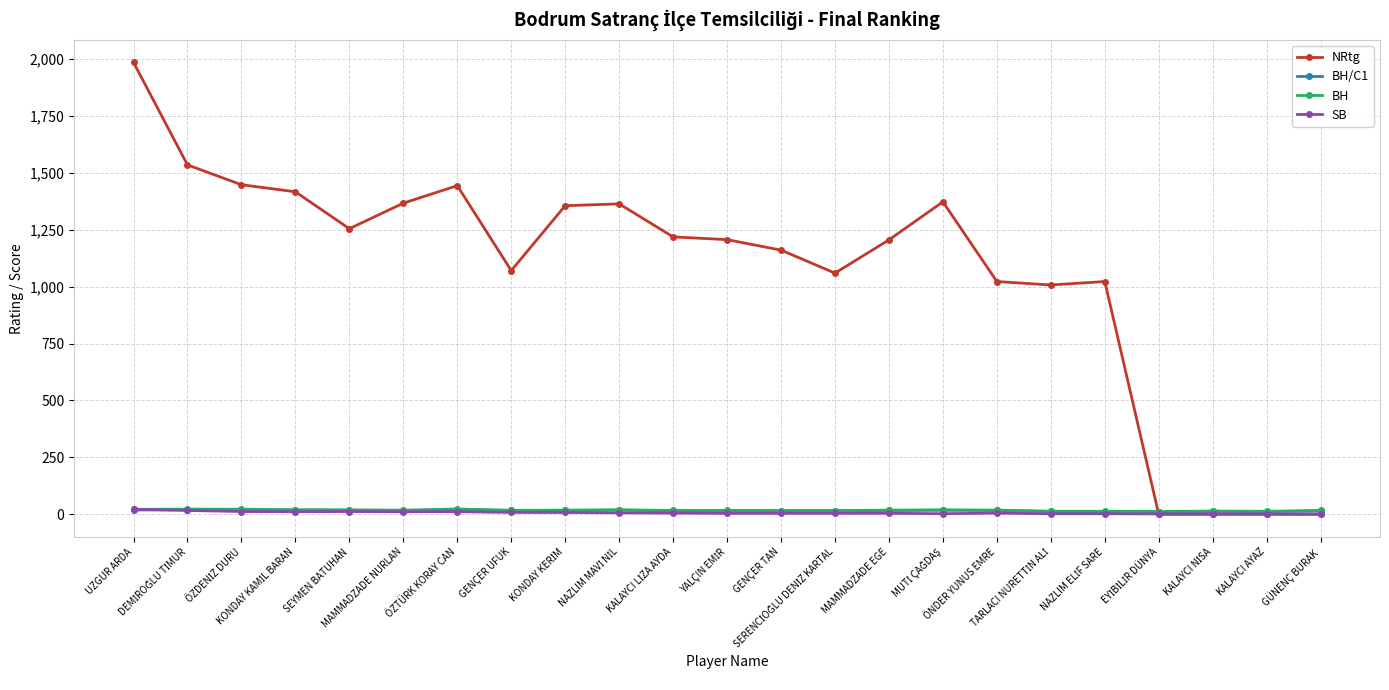

True or false: BH/C1 has more than 2 points higher than both neighbors.

True